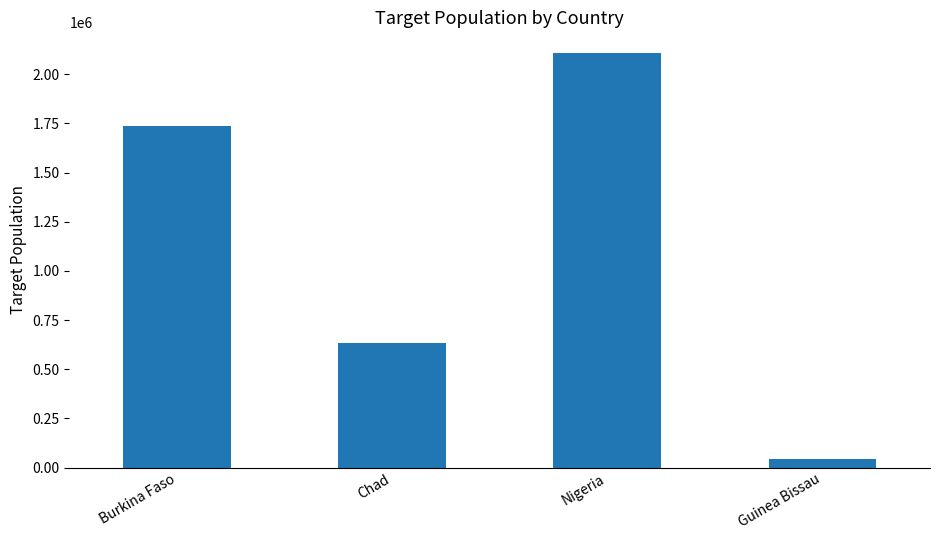

What is the sum of the values at Chad and Burkina Faso?

2372219.9